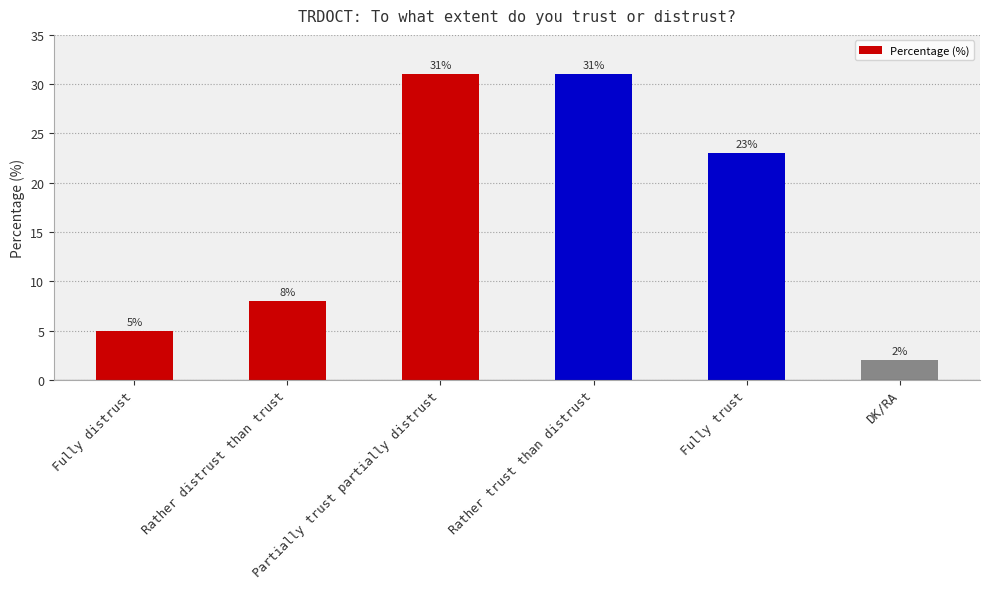

Count the number of data series in this chart.

1